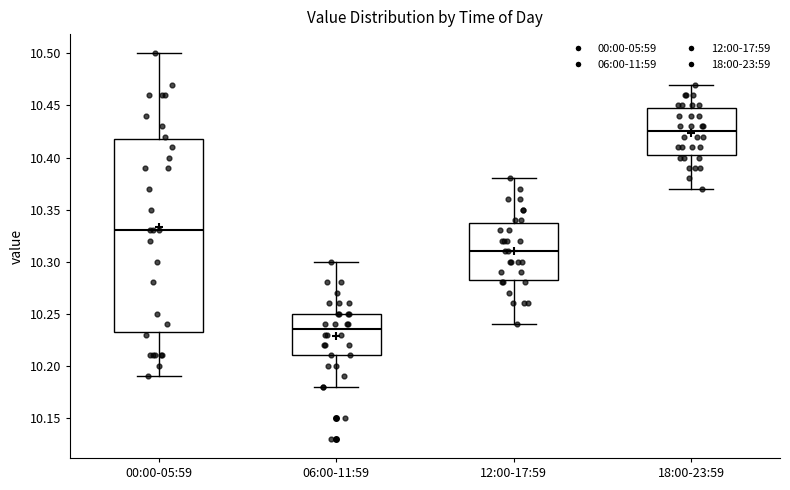

Which box has the lowest median line?

06:00-11:59